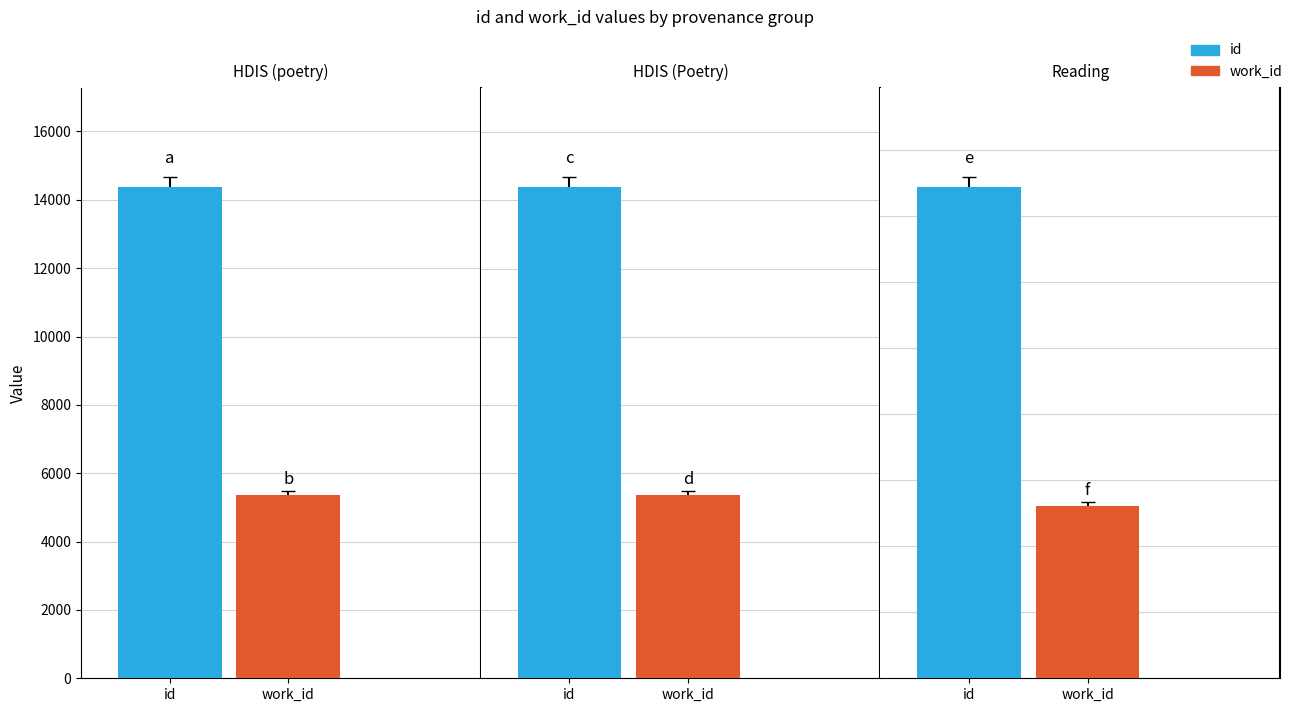

Between HDIS (Poetry) and HDIS (Poetry), which series saw the biggest shift?

id